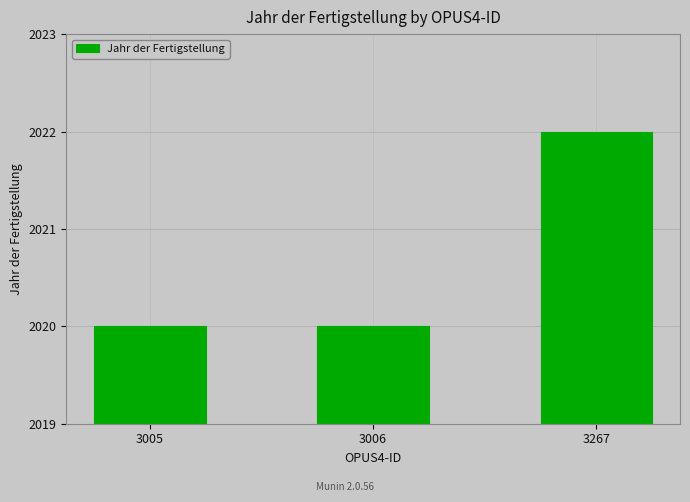

How many data points does each series have?

3